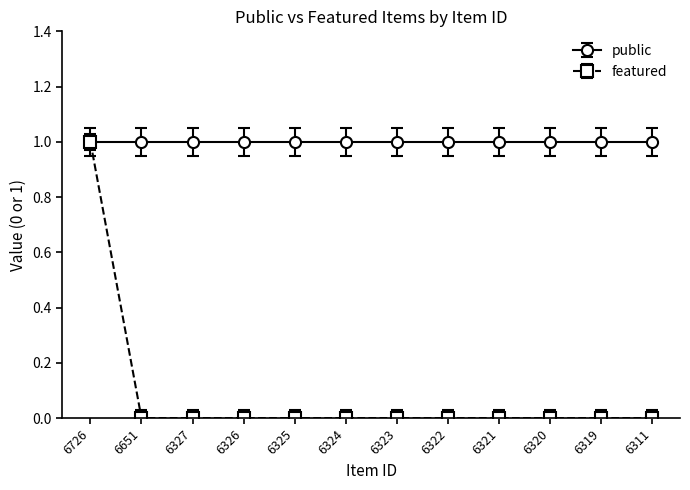

Read the public value at 6323.

1